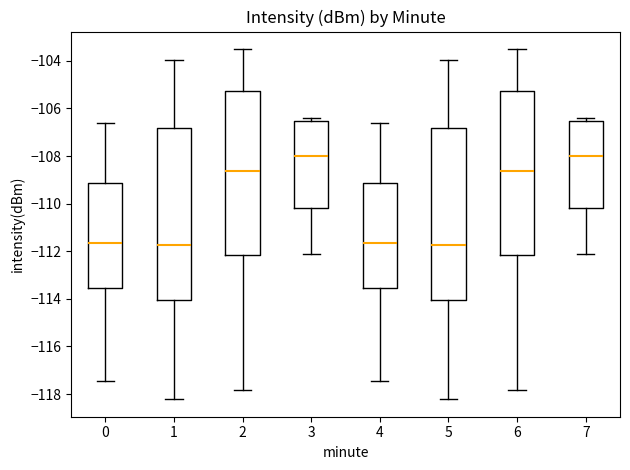

Where does the lower whisker of the box at x = 0 end on the y-axis? The values are not printed on the chart, so give them approximately, as read against the axis.

-117.4